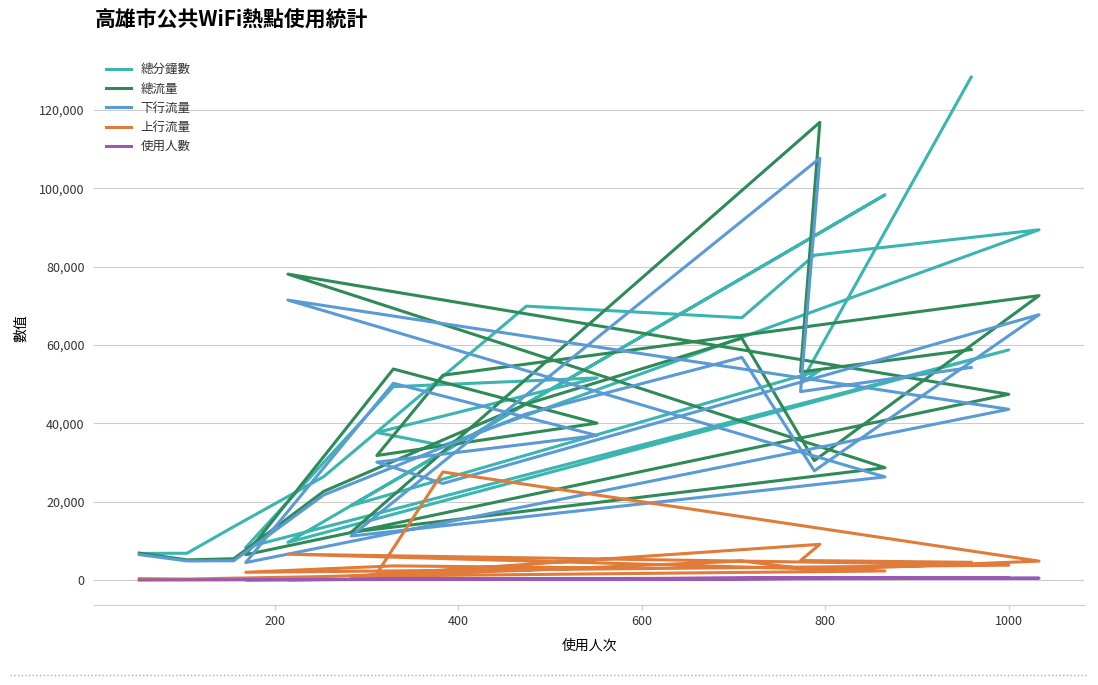

At which label is 上行流量 closest to 13949?

400